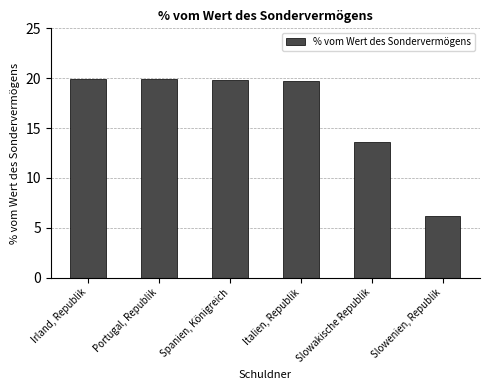

How many series are shown in this chart?

1